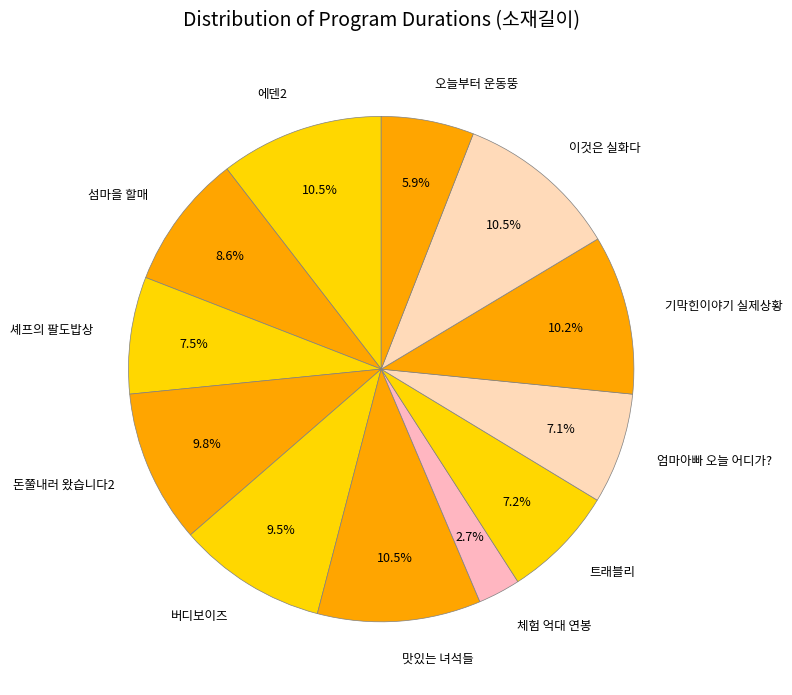

Do 트래블리 and 체험 억대 연봉 together represent more than half of the pie?

No